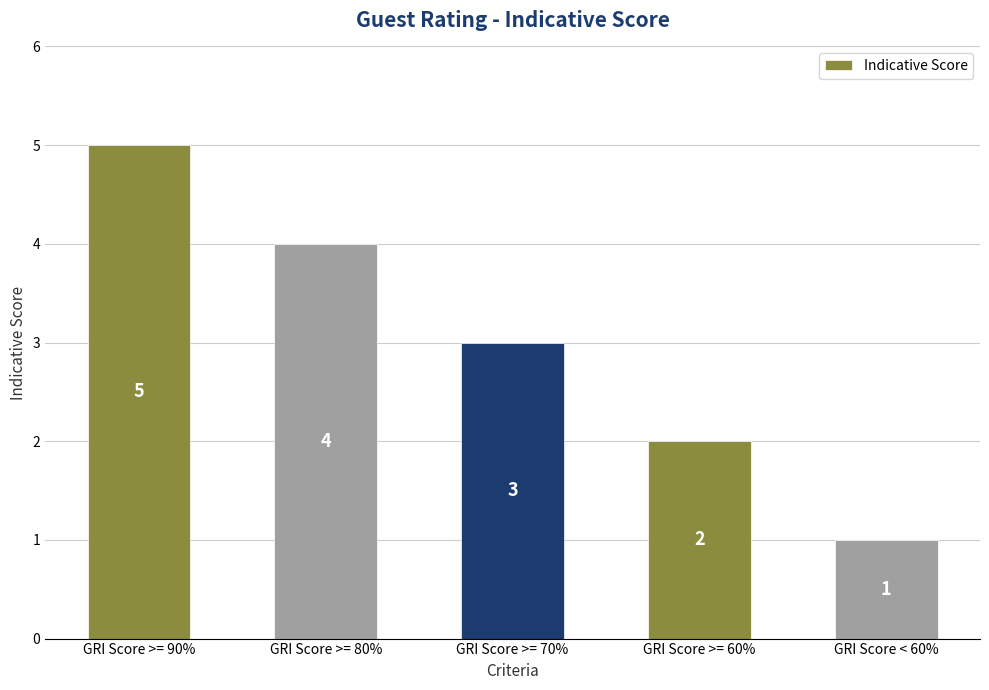

Reading right to left, what are all the values shown in this chart?

GRI Score < 60%=1	GRI Score >= 60%=2	GRI Score >= 70%=3	GRI Score >= 80%=4	GRI Score >= 90%=5